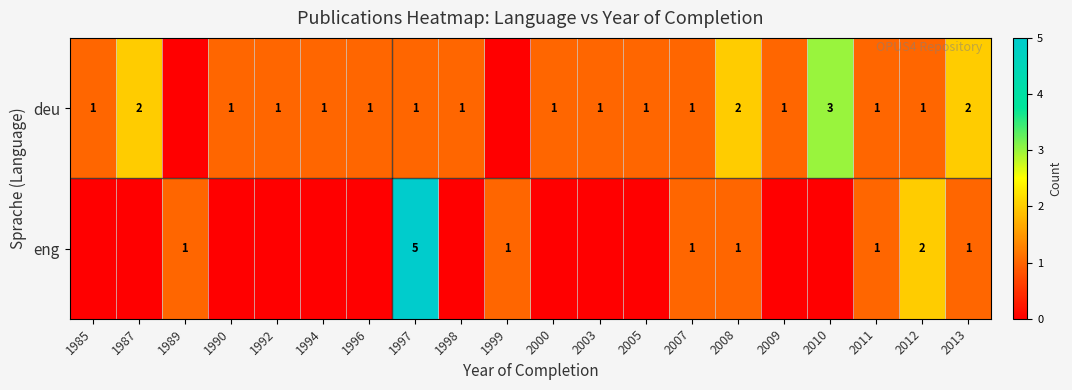

True or false: deu has a value of 1 at 1998.

True